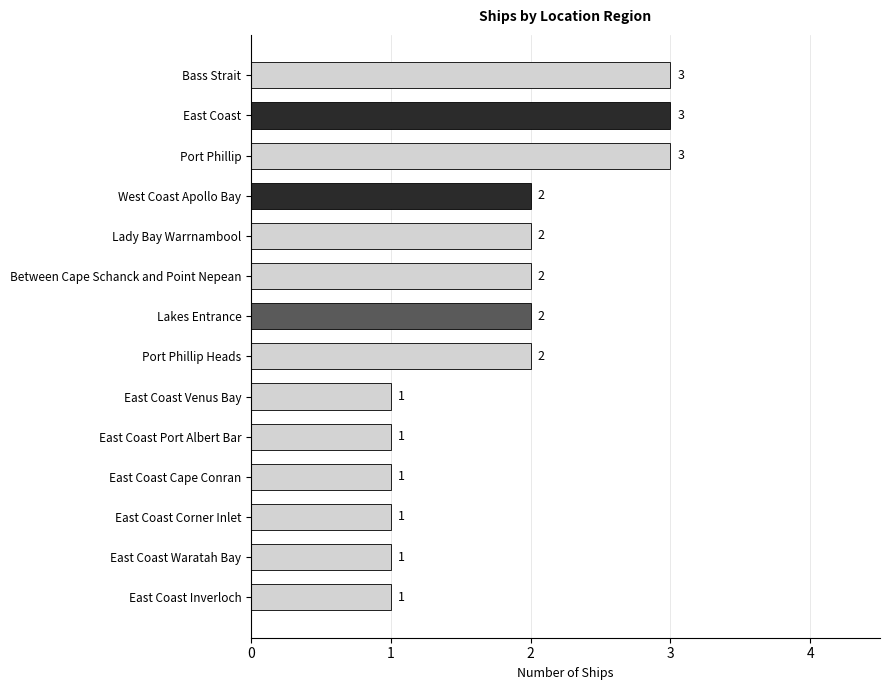

Is it true that the value at Between Cape Schanck and Point Nepean is 1?

False